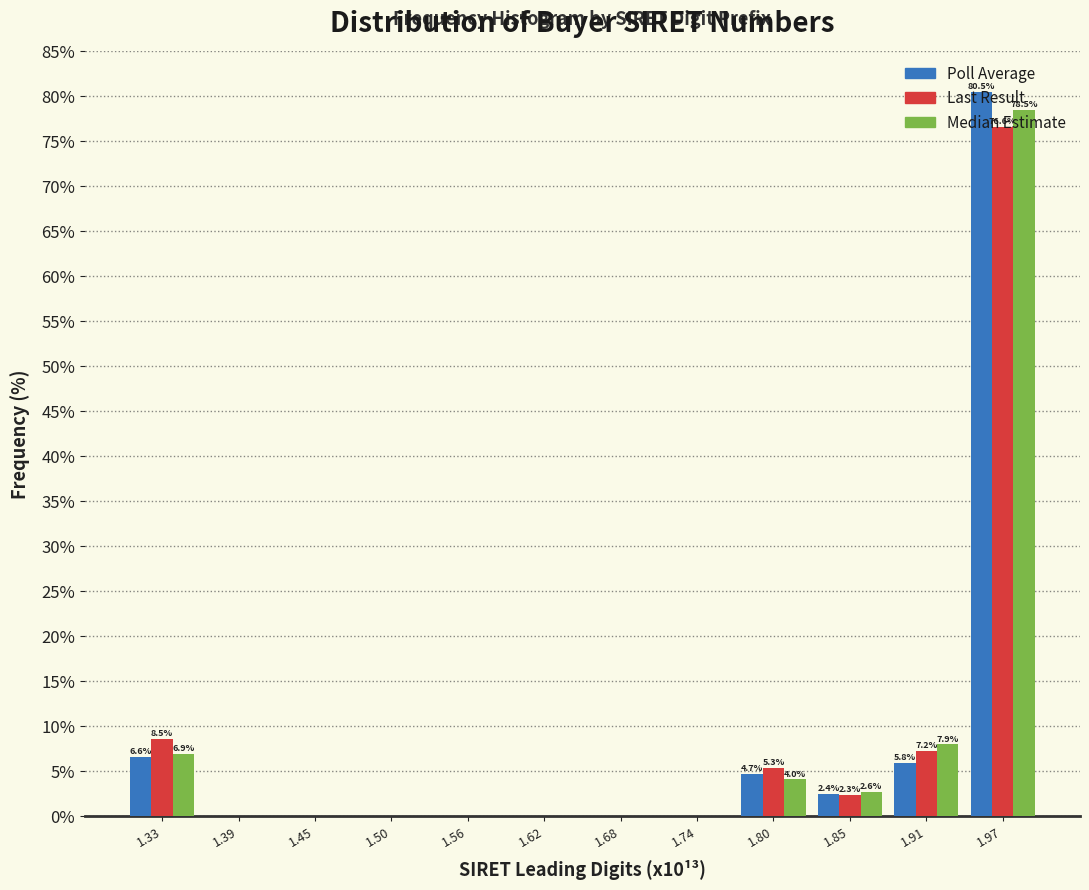

In the Last Result series, which range on the x-axis has the tallest bar?

1.94 to 2.00